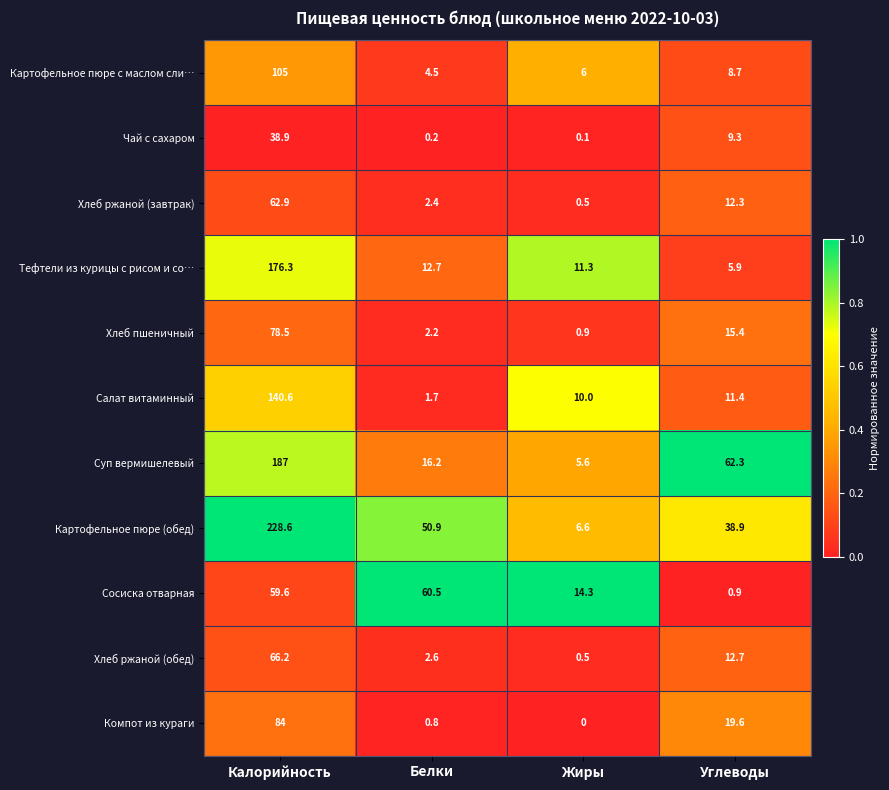

Which label corresponds to the largest value in the chart?

Калорийность